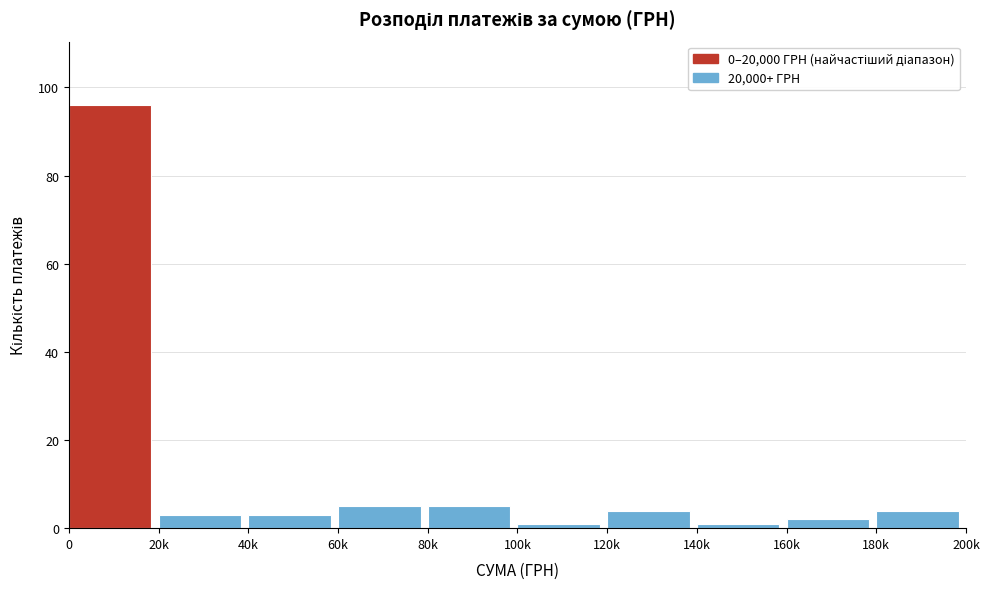

Reading left to right, extract all data points from this chart.

96	3	3	5	5	1	4	1	2	4